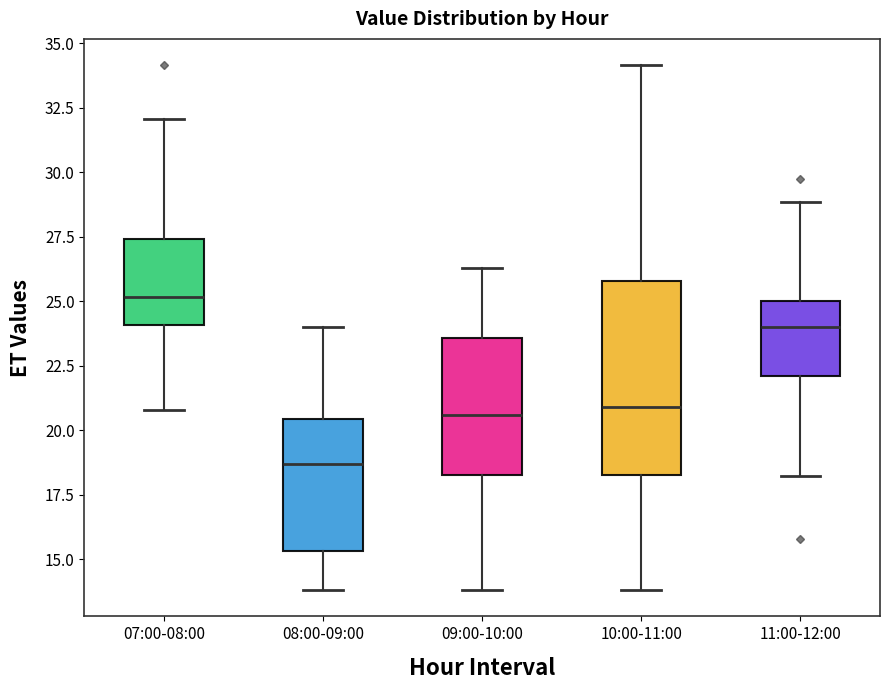

Reading left to right, read every box against the y-axis: the position of its median line, the range the box covers, and the ends of its whiskers. The values are not printed on the chart, so give them approximately, as read against the axis.

07:00-08:00: median 25.0, box 24.0 to 27.5, whiskers 21.0 to 32.0
08:00-09:00: median 18.5, box 15.5 to 20.5, whiskers 14.0 to 24.0
09:00-10:00: median 20.5, box 18.5 to 23.5, whiskers 14.0 to 26.5
10:00-11:00: median 21.0, box 18.5 to 26.0, whiskers 14.0 to 34.0
11:00-12:00: median 24.0, box 22.0 to 25.0, whiskers 18.0 to 29.0